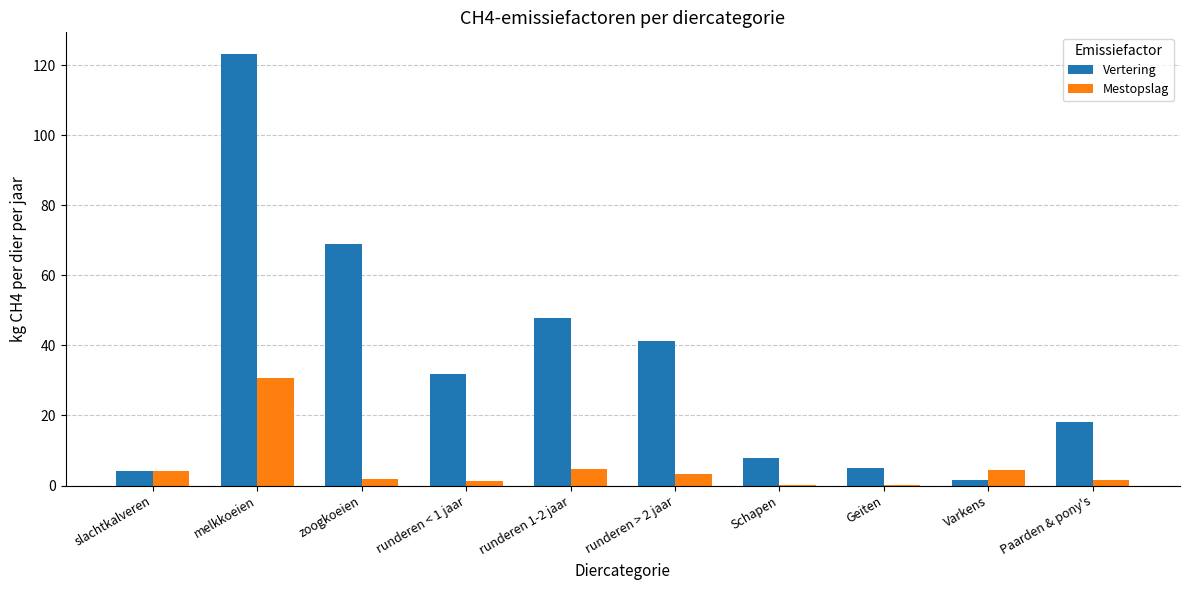

What are all the series names shown in the legend?

Vertering, Mestopslag